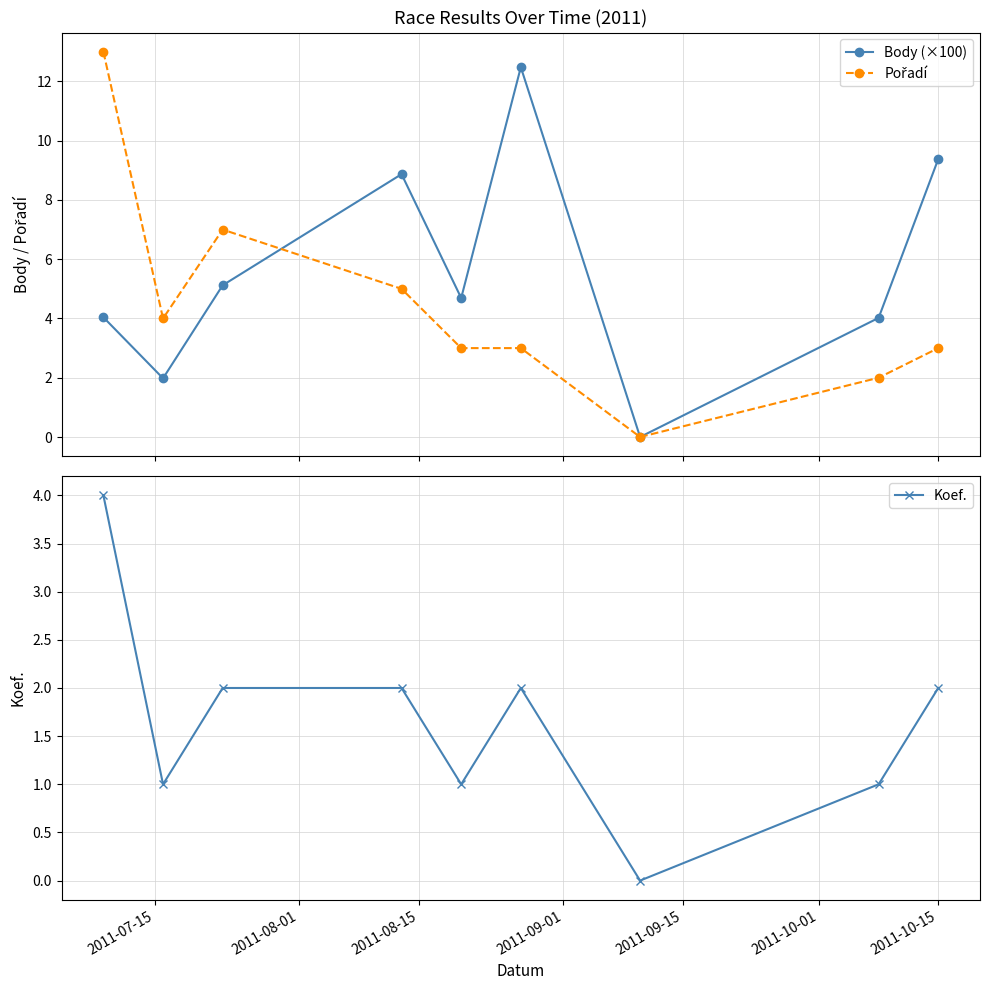

What is the value of the Body (×100) point at the 1st from the left?

4.0